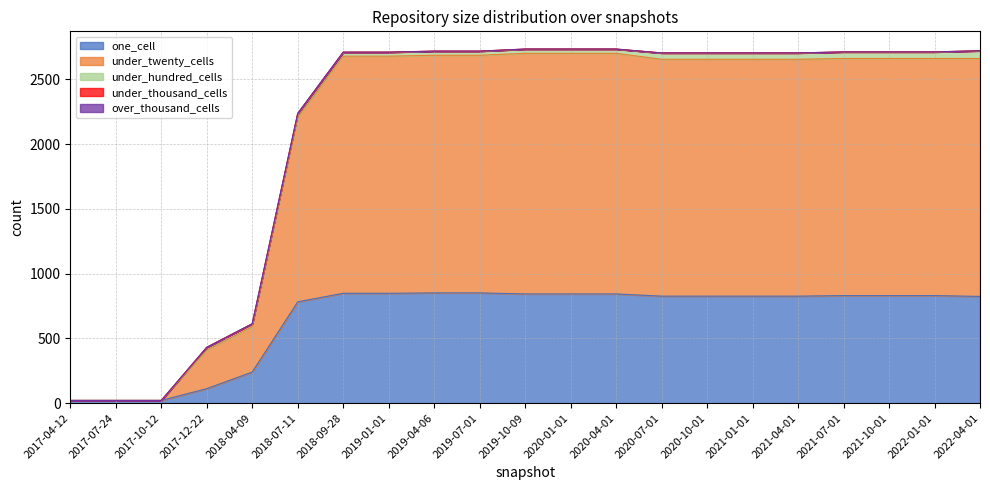

True or false: one_cell and under_twenty_cells intersect in this chart.

False